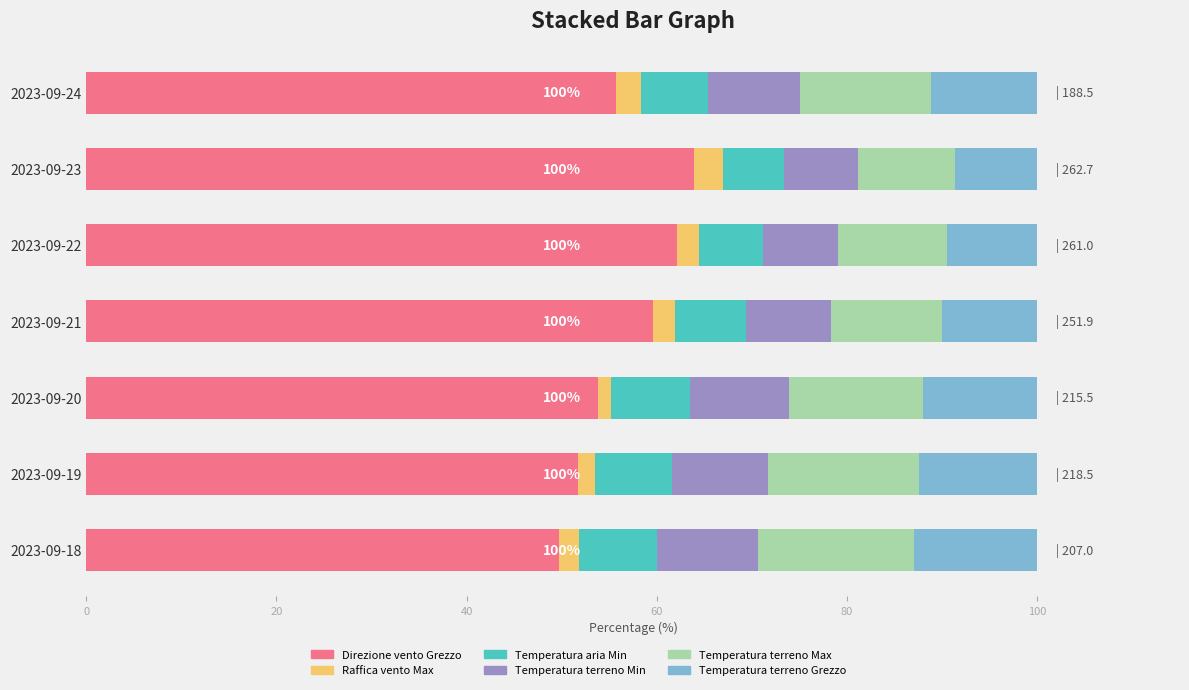

True or false: Direzione vento Grezzo has a value of 88.7 at 2023-09-21.

False